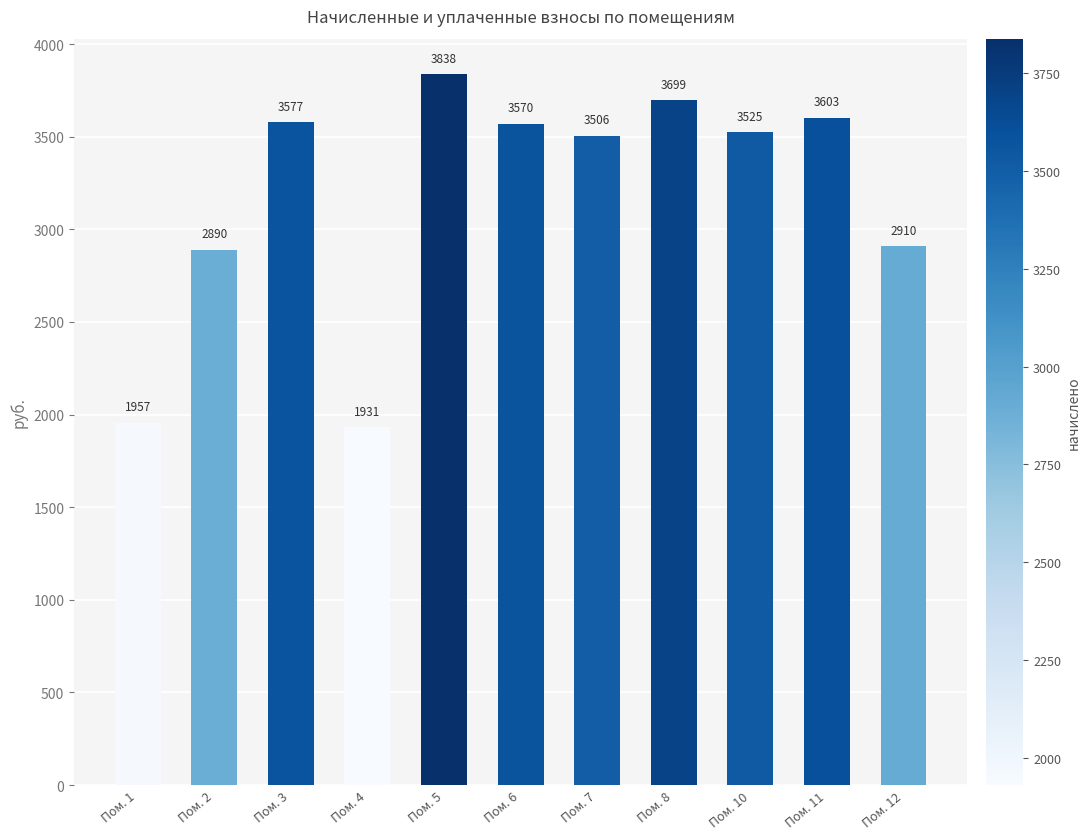

What value does the data have at Пом. 1?

1957.0